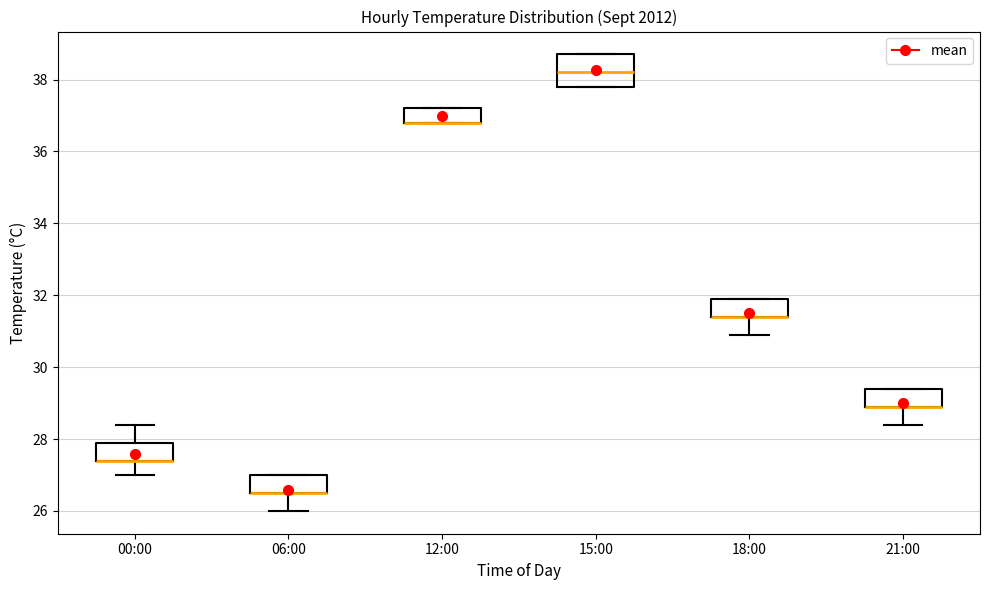

Comparing the boxes themselves (not the whiskers), which one is the tallest?

15:00